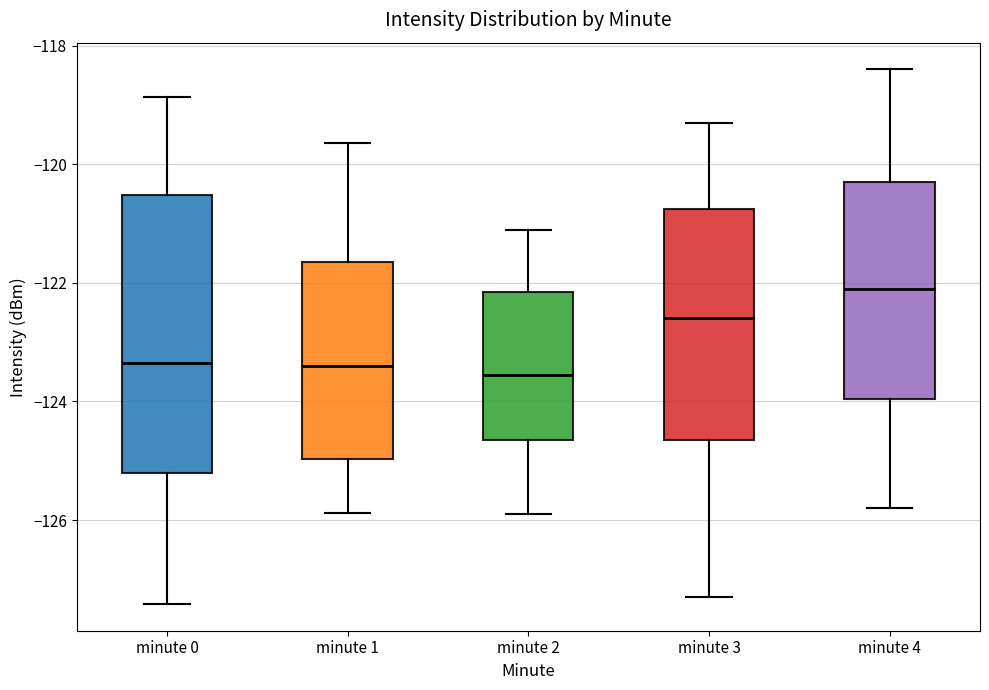

Where is the upper edge of the box for minute 4 on the y-axis? The values are not printed on the chart, so give them approximately, as read against the axis.

-120.2